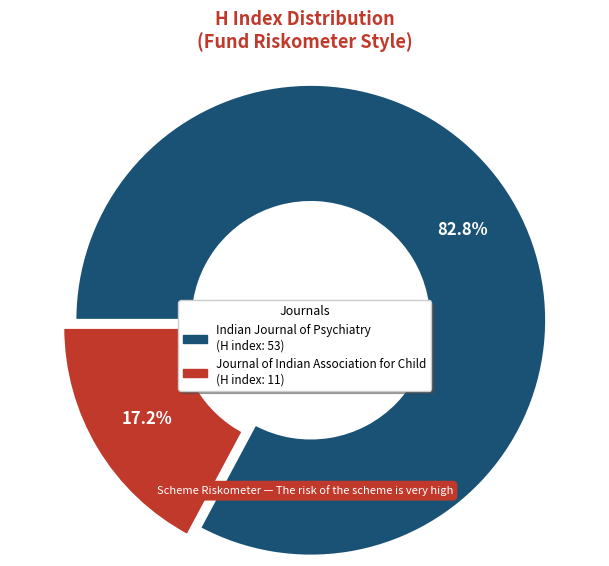

Which slice is the smallest?

Journal of Indian Association for Child